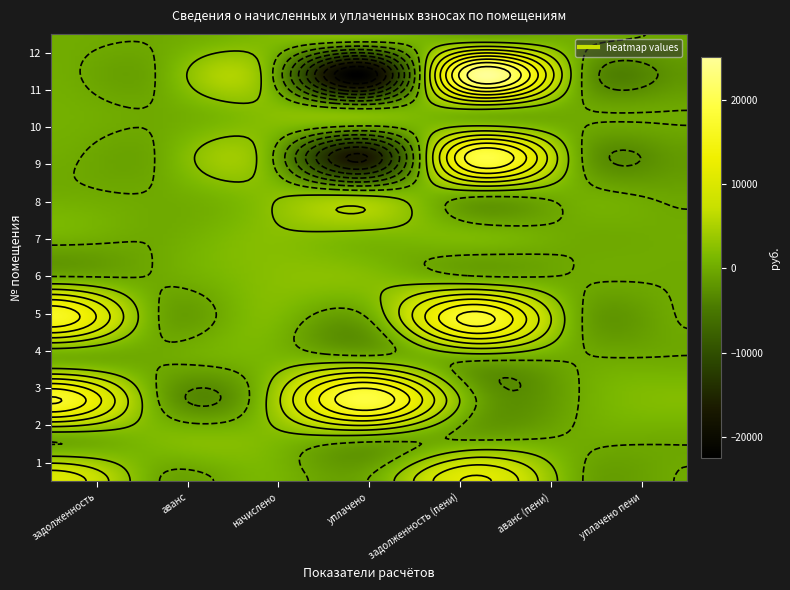

Reading left to right, list all the values displayed in this chart.

1: 10436.7	0.0	1181.7	0.0	11618.4	0.0	0.0
2: 0.0	1628.0	1766.7	295.1	0.0	156.3	0.0
3: 17022.1	0.0	2125.5	19147.6	0.0	0.0	1968.4
4: 346.1	0.0	1189.5	1141.0	394.6	0.0	0.0
5: 16145.4	0.0	1766.7	12.8	17899.3	0.0	0.0
6: 314.3	0.0	2164.5	2119.0	359.8	0.0	0.0
7: 794.9	0.0	2199.6	1529.5	1465.0	0.0	163.5
8: 318.6	0.0	2191.8	3001.3	0.0	490.9	-490.9
9: 243.8	0.0	1720.3	-16650.1	18614.1	0.0	-1517.5
10: 600.3	0.0	2199.6	2108.0	691.9	0.0	0.0
11: 315.8	0.0	2215.6	-21567.7	24099.0	0.0	-1965.7
12: 240.9	0.0	1657.5	2261.8	0.0	363.3	-363.3